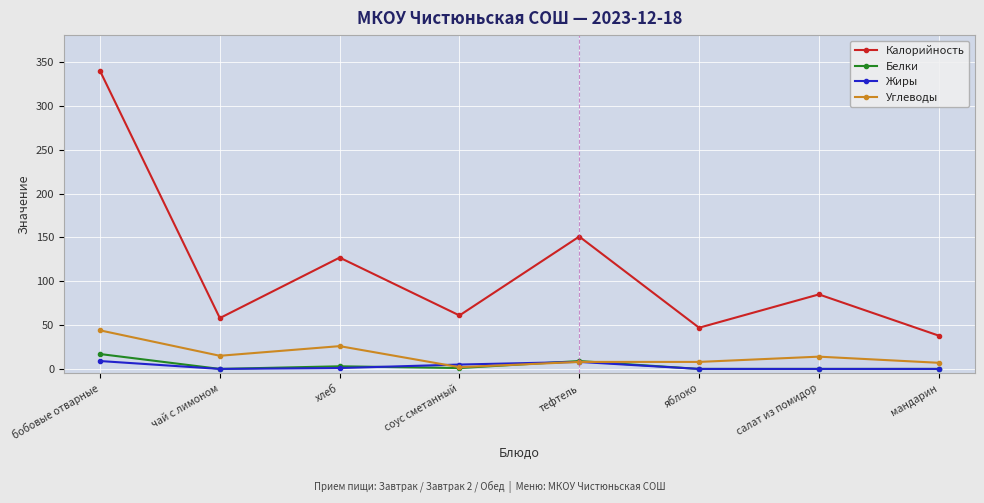

True or false: Калорийность and Углеводы intersect in this chart.

False